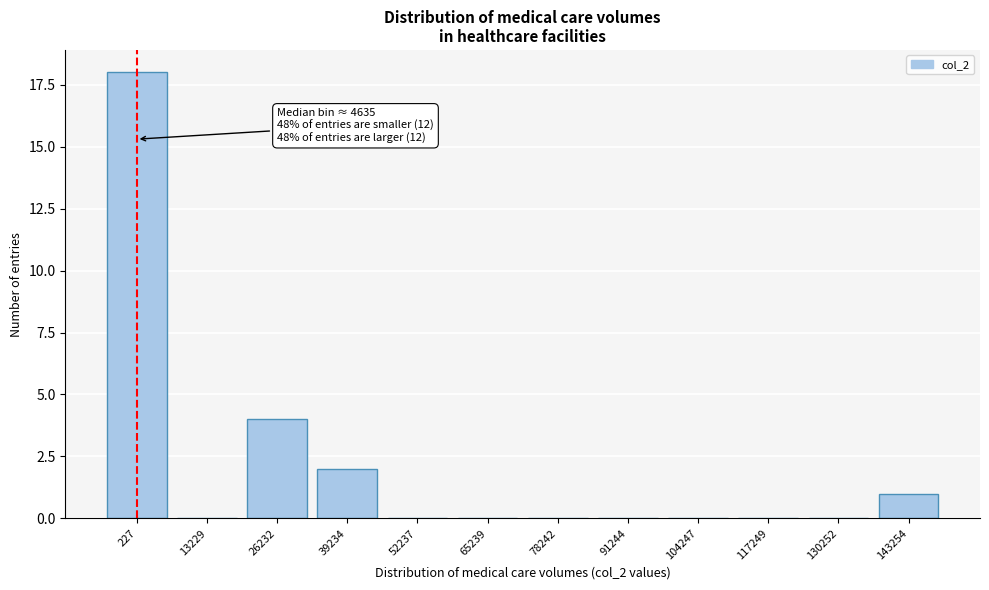

Reading left to right, list all the values displayed in this chart.

227=18	13229=0	26232=4	39234=2	52237=0	65239=0	78242=0	91244=0	104247=0	117249=0	130252=0	143254=1